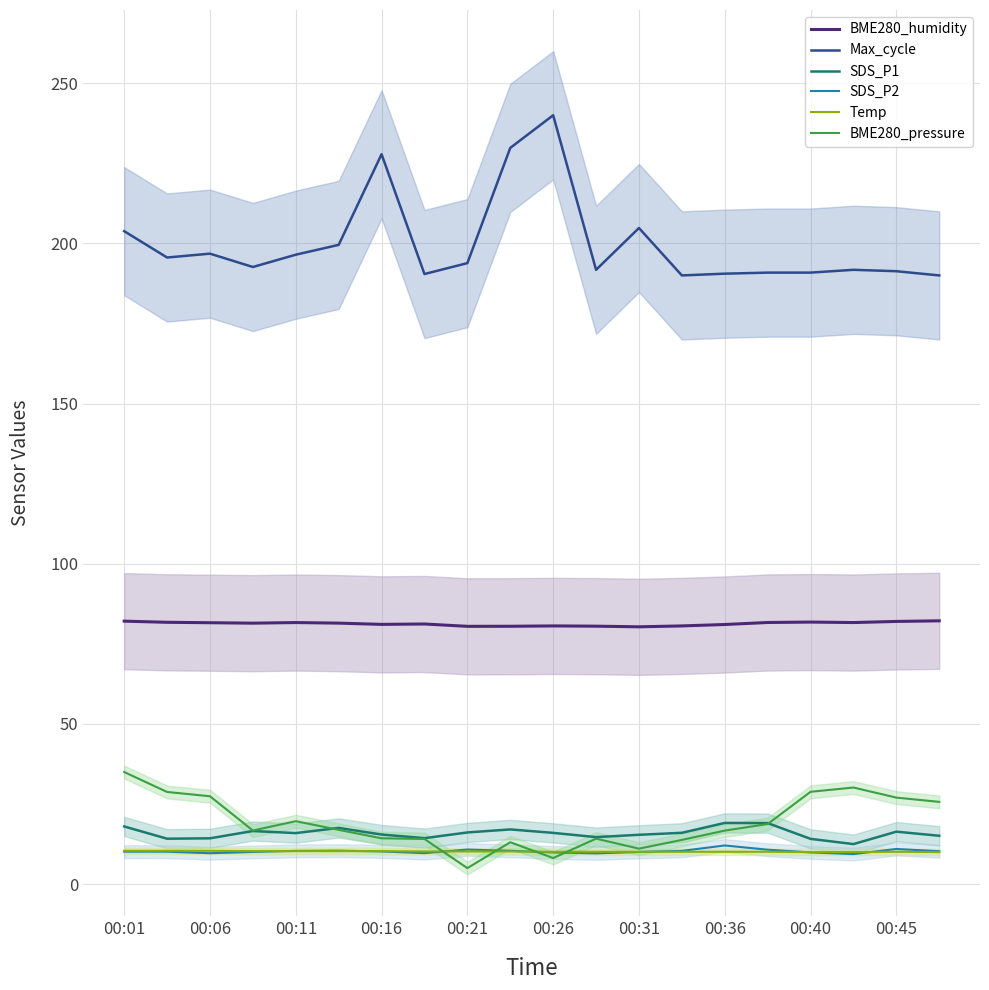

What is the average value of the SDS_P1 series?

15.9